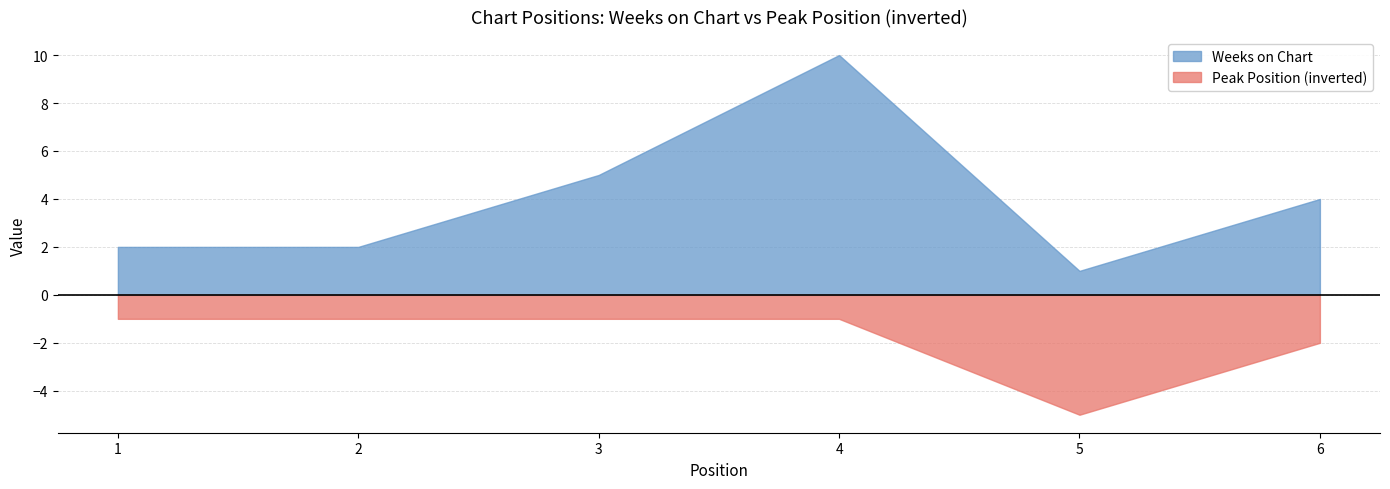

What is the total value across all series at 6?

2